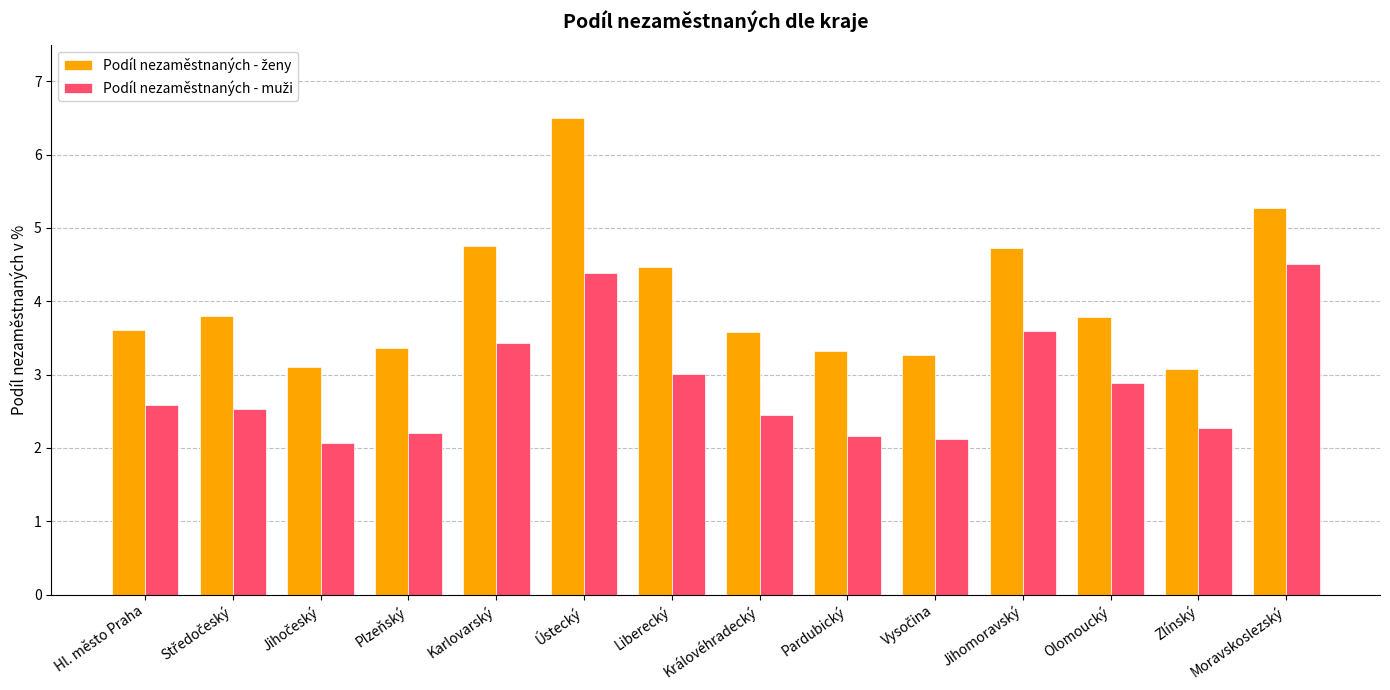

Which label corresponds to the largest value in the chart?

Ústecký